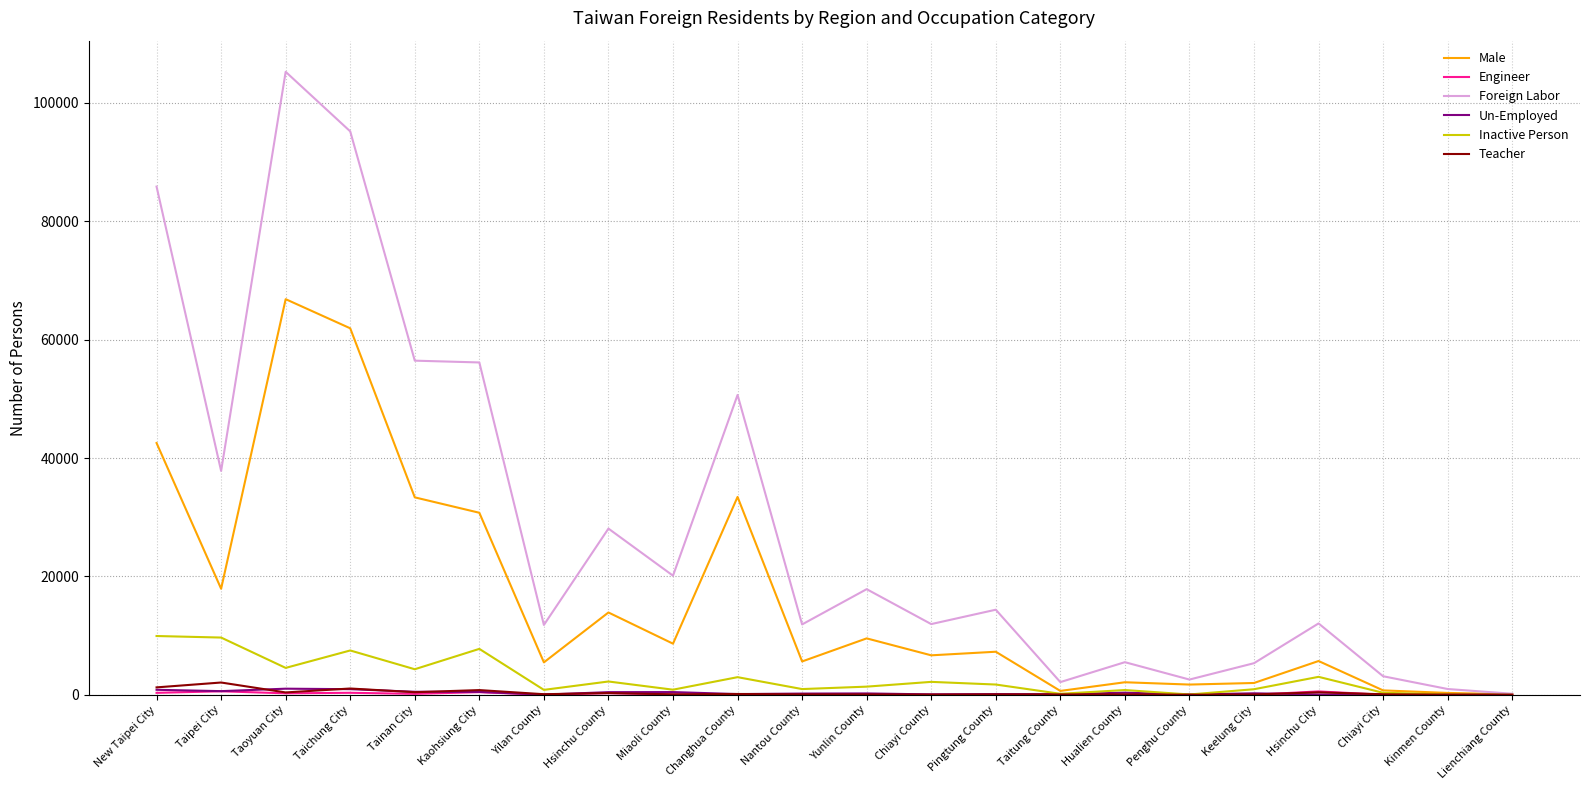

What is the maximum value shown in the chart?

105239